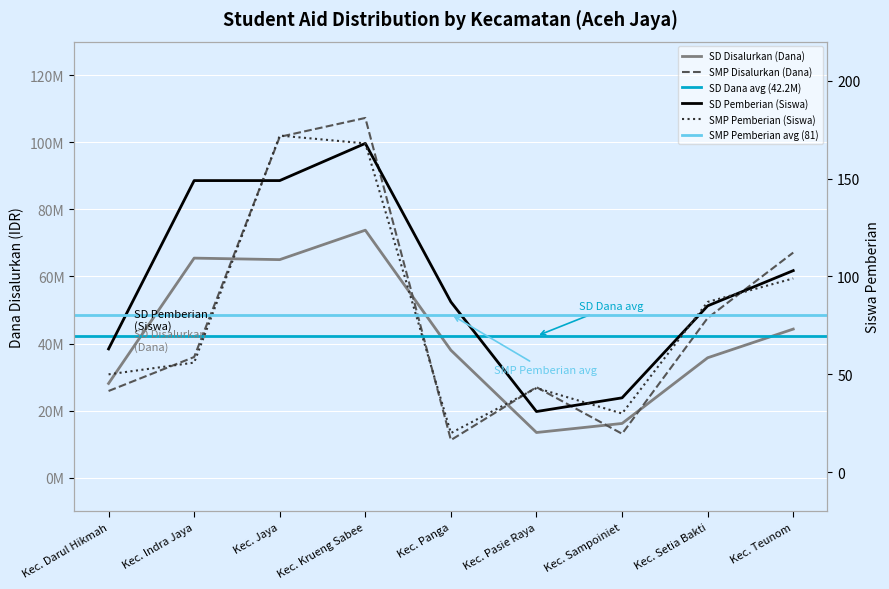

What is the average value of the SD Disalurkan (Dana) series?

42250000